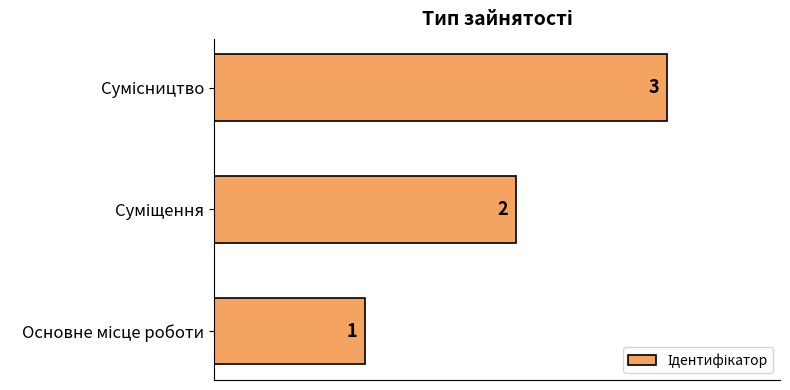

What is the sum of all values?

6